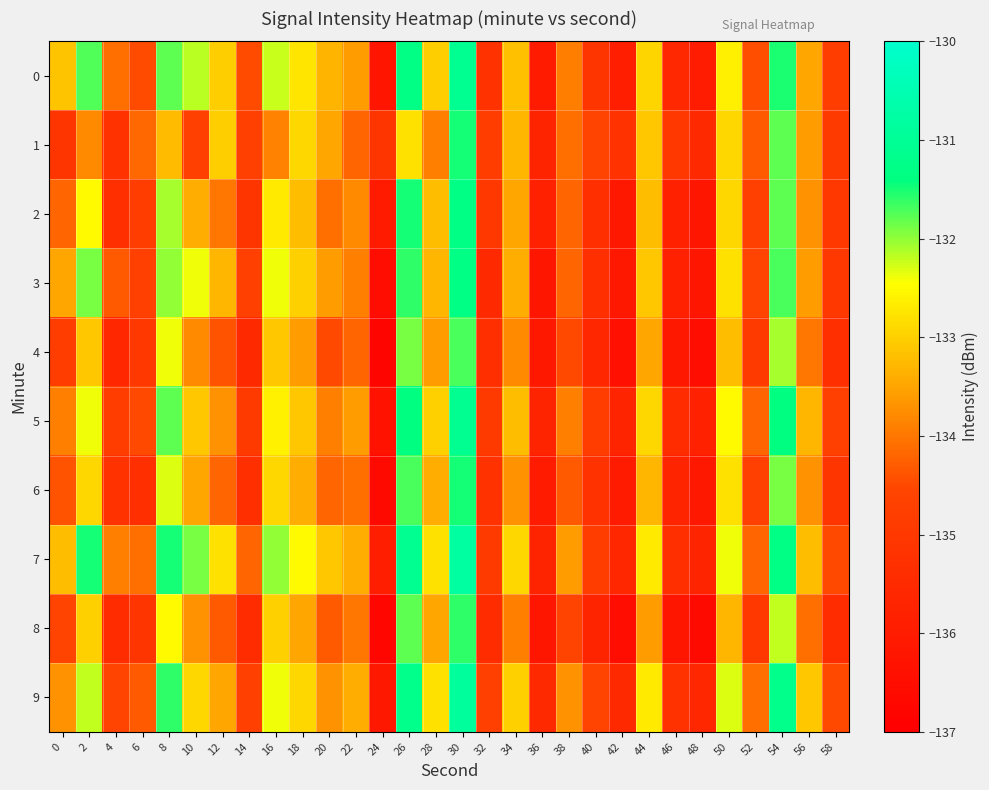

Reading left to right, extract all data points from this chart.

0: 0=-133.1	2=-131.7	4=-134.1	6=-134.5	8=-131.8	10=-132.2	12=-133.0	14=-134.5	16=-132.2	18=-132.7	20=-133.3	22=-133.6	24=-136.2	26=-131.3	28=-133.0	30=-131.1	32=-135.2	34=-133.2	36=-136.0	38=-133.9	40=-135.1	42=-135.9	44=-132.9	46=-135.6	48=-136.0	50=-132.6	52=-134.4	54=-131.5	56=-133.5	58=-134.8
1: 0=-135.1	2=-133.8	4=-135.2	6=-134.2	8=-133.3	10=-134.7	12=-133.0	14=-134.7	16=-133.9	18=-132.9	20=-133.5	22=-134.2	24=-135.1	26=-132.8	28=-133.9	30=-131.5	32=-134.8	34=-133.3	36=-135.7	38=-134.1	40=-134.6	42=-135.2	44=-133.1	46=-135.0	48=-135.5	50=-132.9	52=-134.3	54=-131.8	56=-133.6	58=-134.9
2: 0=-134.2	2=-132.5	4=-135.3	6=-134.8	8=-132.1	10=-133.4	12=-134.0	14=-135.1	16=-132.7	18=-133.2	20=-134.1	22=-133.8	24=-136.0	26=-131.5	28=-133.2	30=-131.3	32=-135.0	34=-133.5	36=-135.8	38=-134.2	40=-135.3	42=-136.1	44=-133.2	46=-135.8	48=-136.2	50=-132.9	52=-134.7	54=-131.8	56=-133.7	58=-135.0
3: 0=-133.5	2=-131.9	4=-134.3	6=-134.7	8=-132.0	10=-132.4	12=-133.3	14=-134.7	16=-132.4	18=-133.0	20=-133.6	22=-133.9	24=-136.5	26=-131.6	28=-133.3	30=-131.3	32=-135.5	34=-133.4	36=-136.2	38=-134.2	40=-135.3	42=-136.1	44=-133.1	46=-135.8	48=-136.2	50=-132.8	52=-134.6	54=-131.7	56=-133.6	58=-135.0
4: 0=-134.8	2=-133.1	4=-135.6	6=-135.0	8=-132.4	10=-133.8	12=-134.4	14=-135.5	16=-133.1	18=-133.6	20=-134.5	22=-134.2	24=-136.8	26=-131.9	28=-133.6	30=-131.7	32=-135.3	34=-133.8	36=-136.1	38=-134.5	40=-135.6	42=-136.4	44=-133.5	46=-136.1	48=-136.5	50=-133.2	52=-134.9	54=-132.1	56=-134.0	58=-135.3
5: 0=-133.9	2=-132.4	4=-134.8	6=-134.5	8=-131.8	10=-133.1	12=-133.7	14=-134.9	16=-132.6	18=-133.1	20=-133.9	22=-133.6	24=-136.3	26=-131.4	28=-133.0	30=-131.1	32=-134.9	34=-133.2	36=-135.7	38=-133.9	40=-134.8	42=-135.7	44=-132.9	46=-135.4	48=-135.8	50=-132.5	52=-134.2	54=-131.4	56=-133.3	58=-134.7
6: 0=-134.4	2=-132.9	4=-135.2	6=-135.3	8=-132.3	10=-133.5	12=-134.2	14=-135.3	16=-132.9	18=-133.4	20=-134.2	22=-134.1	24=-136.6	26=-131.7	28=-133.4	30=-131.5	32=-135.2	34=-133.7	36=-136.0	38=-134.3	40=-135.2	42=-136.0	44=-133.3	46=-135.7	48=-136.1	50=-132.8	52=-134.7	54=-131.9	56=-133.7	58=-135.1
7: 0=-133.2	2=-131.5	4=-133.9	6=-134.1	8=-131.5	10=-131.9	12=-132.8	14=-134.2	16=-132.0	18=-132.5	20=-133.1	22=-133.4	24=-135.9	26=-131.1	28=-132.8	30=-130.8	32=-134.9	34=-132.9	36=-135.7	38=-133.6	40=-134.8	42=-135.6	44=-132.7	46=-135.3	48=-135.7	50=-132.4	52=-134.2	54=-131.3	56=-133.2	58=-134.5
8: 0=-134.6	2=-133.0	4=-135.4	6=-135.1	8=-132.5	10=-133.7	12=-134.3	14=-135.4	16=-133.0	18=-133.5	20=-134.3	22=-134.0	24=-136.7	26=-131.8	28=-133.5	30=-131.6	32=-135.4	34=-133.9	36=-136.2	38=-134.6	40=-135.7	42=-136.5	44=-133.6	46=-136.2	48=-136.6	50=-133.3	52=-135.0	54=-132.2	56=-134.1	58=-135.4
9: 0=-133.7	2=-132.2	4=-134.6	6=-134.3	8=-131.6	10=-132.9	12=-133.5	14=-134.7	16=-132.4	18=-132.9	20=-133.7	22=-133.4	24=-136.1	26=-131.2	28=-132.8	30=-130.9	32=-134.7	34=-133.0	36=-135.5	38=-133.7	40=-134.6	42=-135.5	44=-132.7	46=-135.2	48=-135.6	50=-132.3	52=-134.1	54=-131.2	56=-133.1	58=-134.5